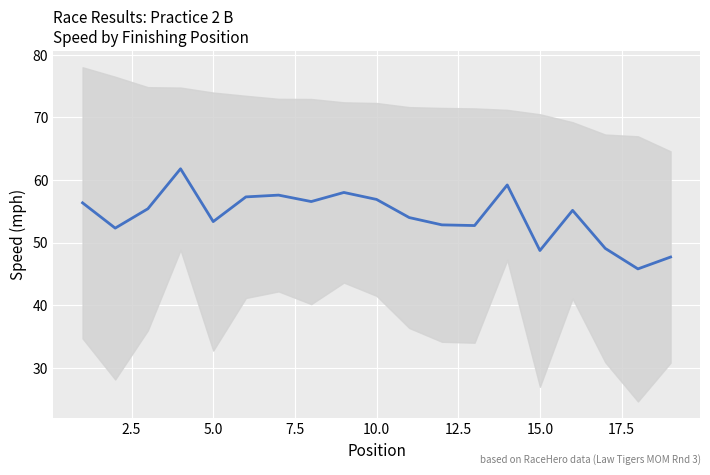

How many values exceed 55?

10